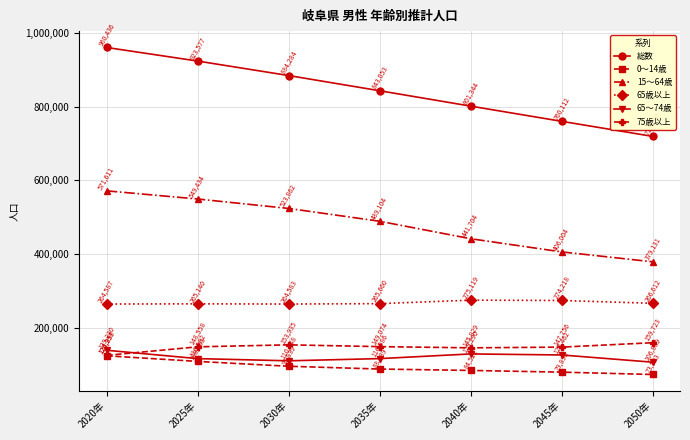

How many lines are shown in the chart?

6